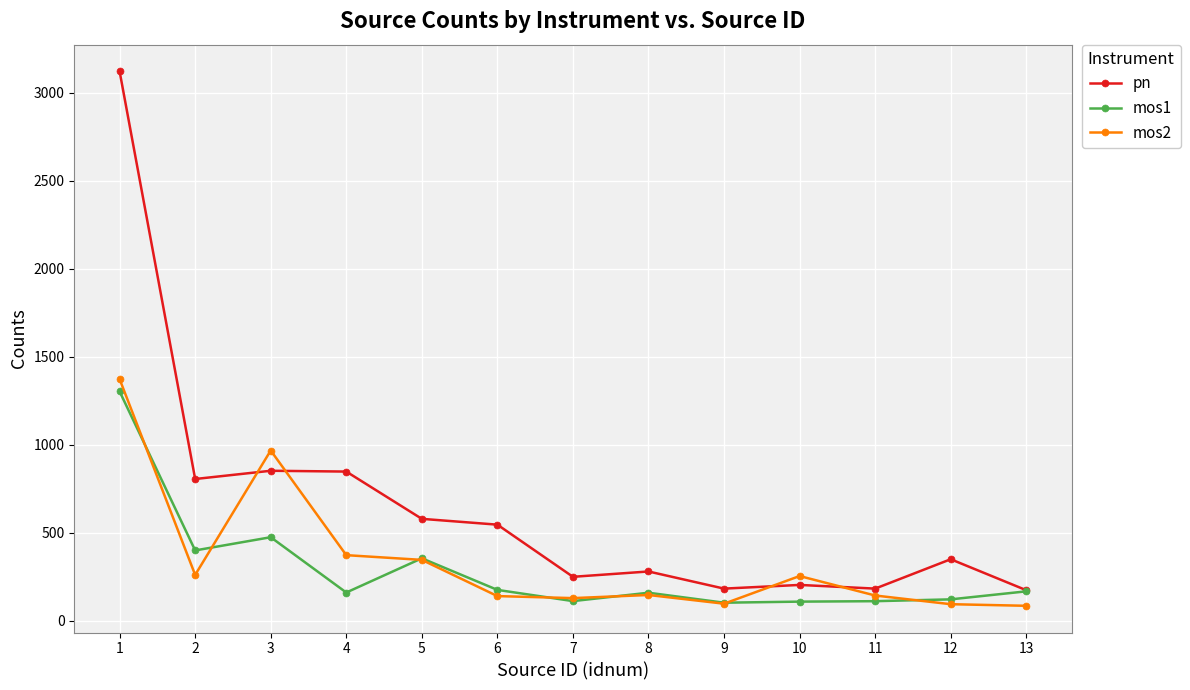

At which label does pn first exceed 348?

1